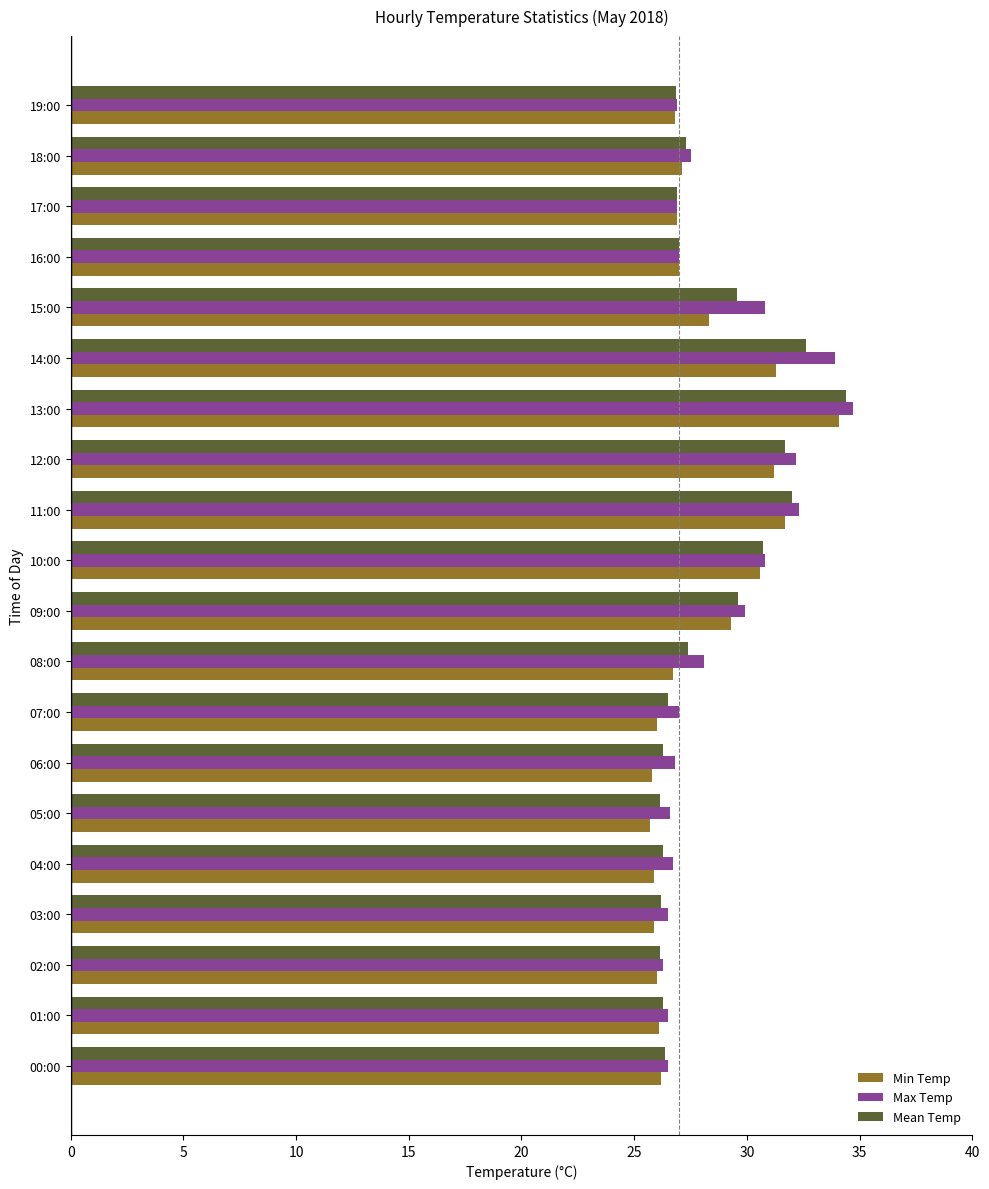

What is the average value of the Mean Temp series?

28.3